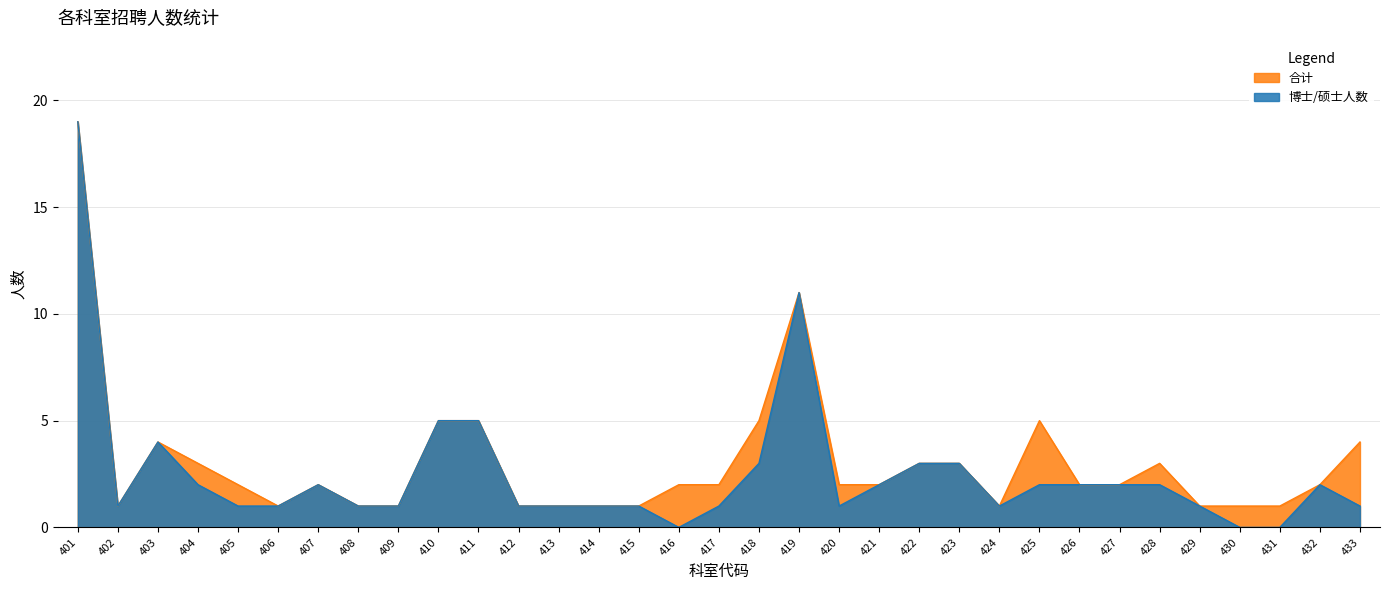

At which category is the sum across all series the highest?

401